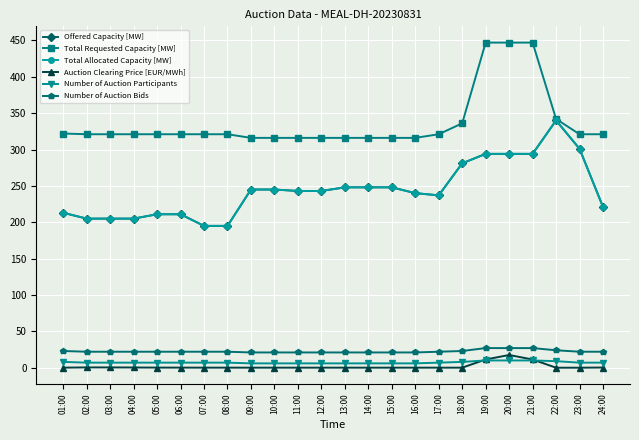

True or false: Offered Capacity [MW] has a value of 124.5 at 23:00.

False